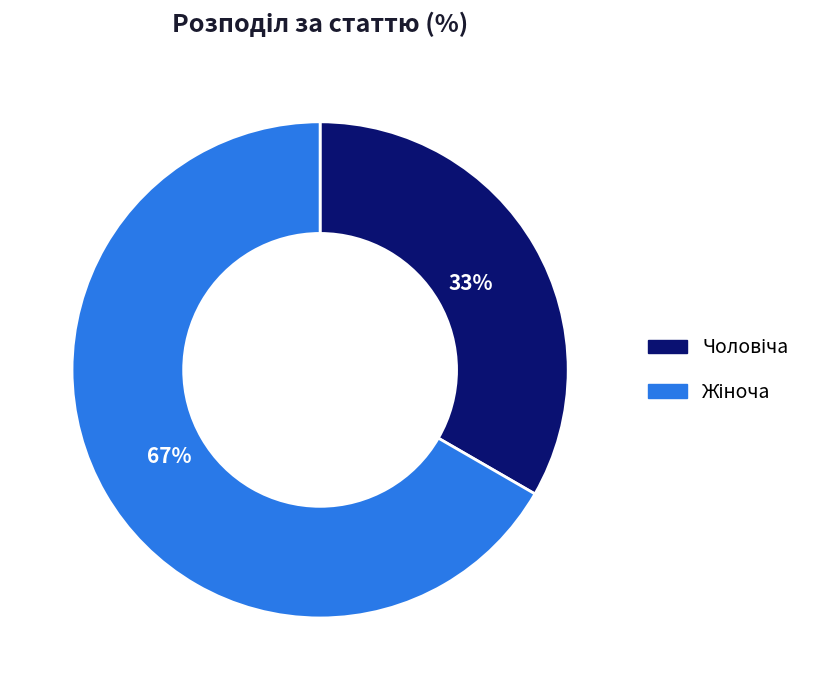

Does any single category account for the majority?

Yes